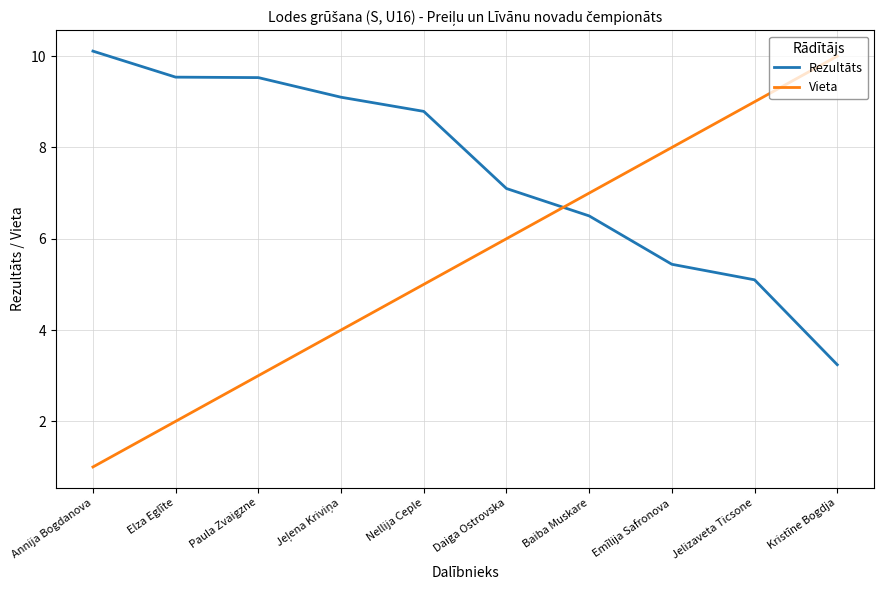

The Vieta series shows 2.0 at Elza Eglīte. True or false?

True